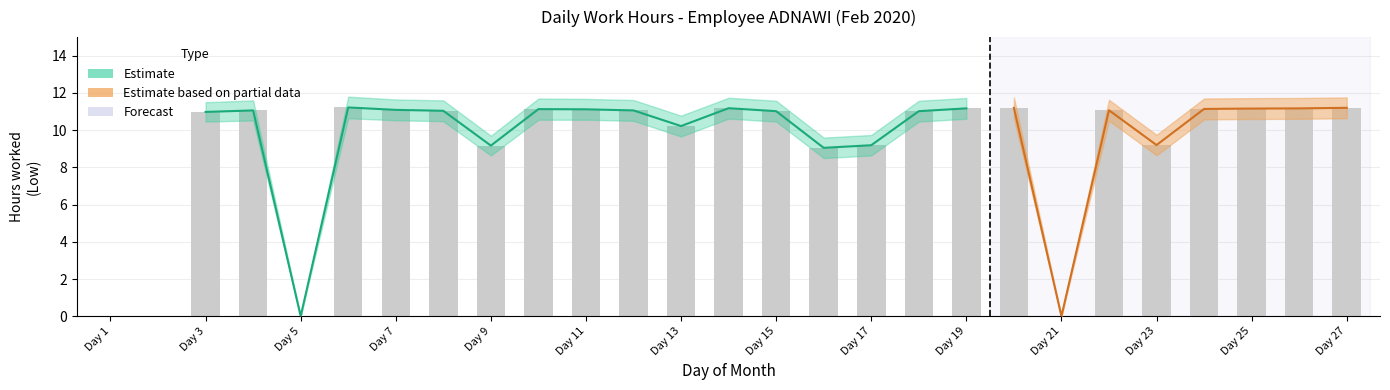

Between 20 and 14, which is larger?

20